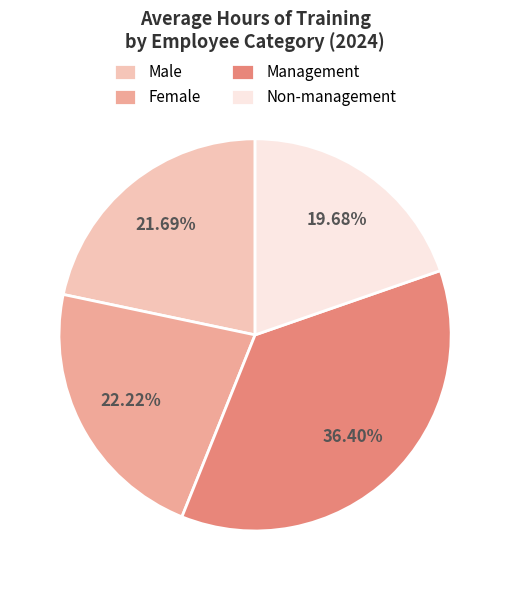

How many slices are in this pie chart?

4